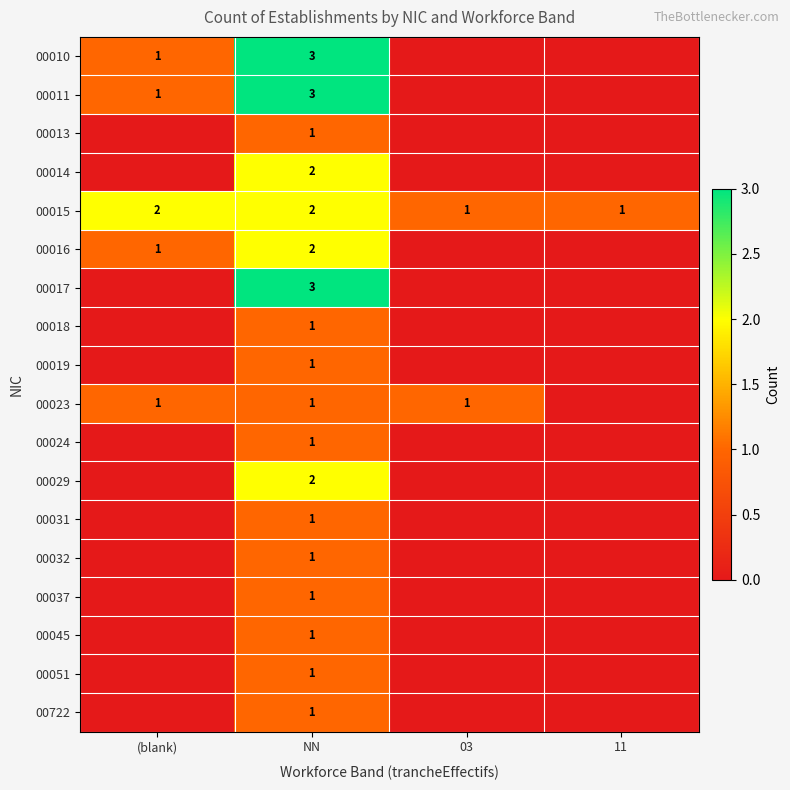

How many 00015 values are between 1 and 2?

4